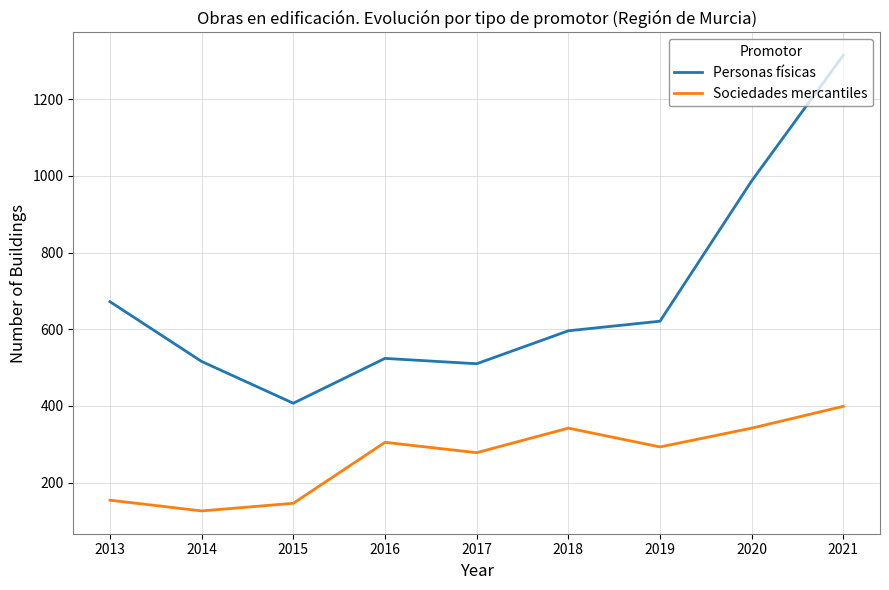

Rank the series at 2014 from highest to lowest value.

Personas físicas, Sociedades mercantiles